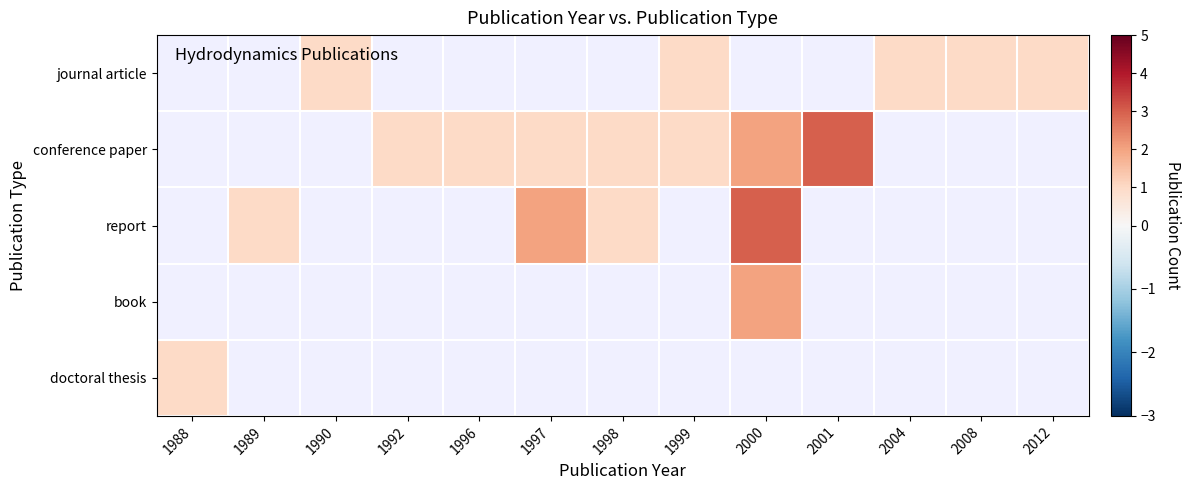

How many distinct data groups are displayed?

5